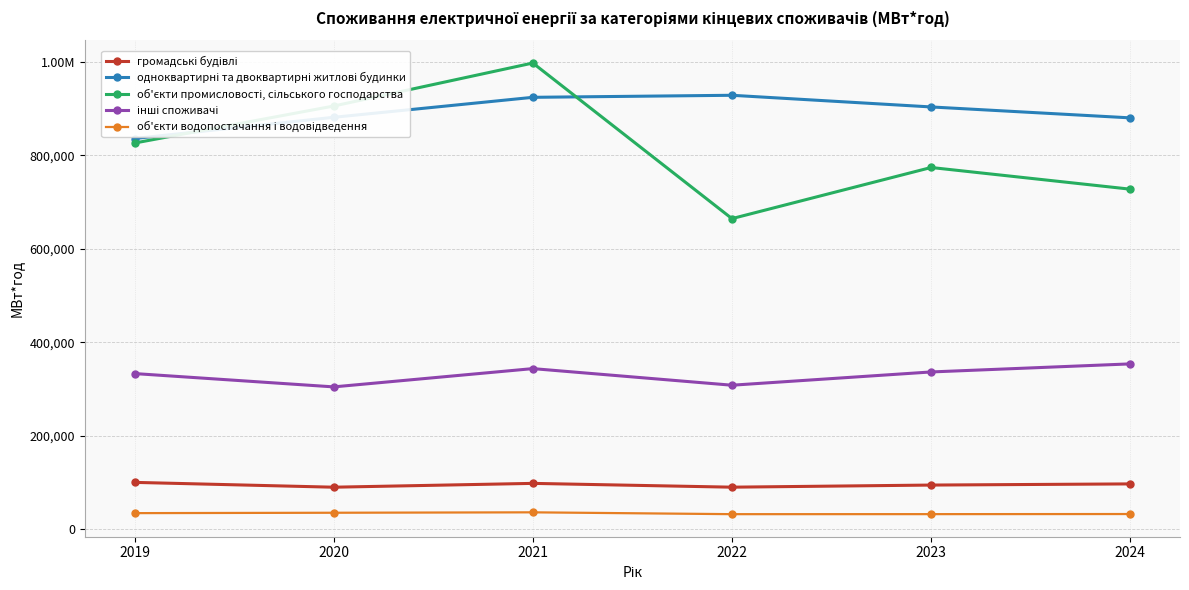

What is the difference between the highest and lowest values at 2024?

847277.9